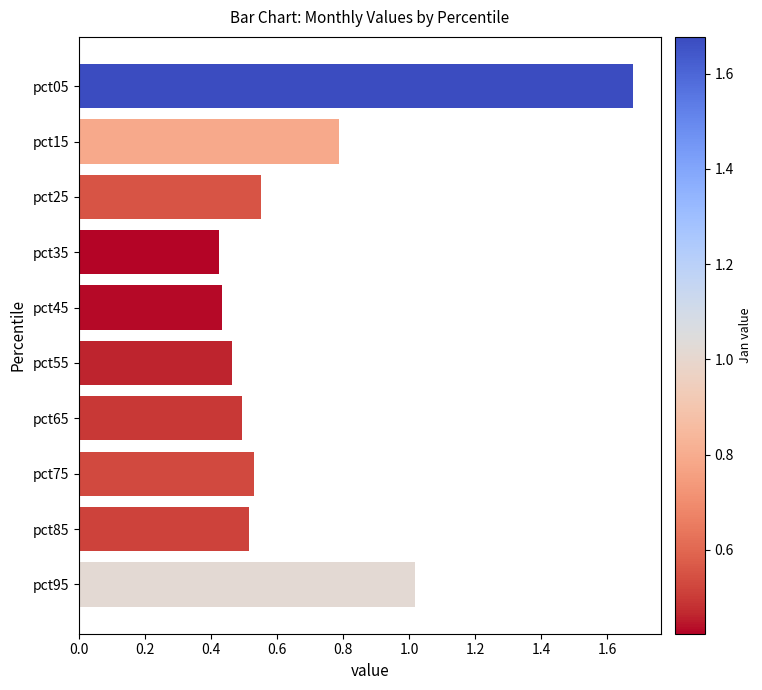

Is it true that the value at pct35 is 0.6?

False